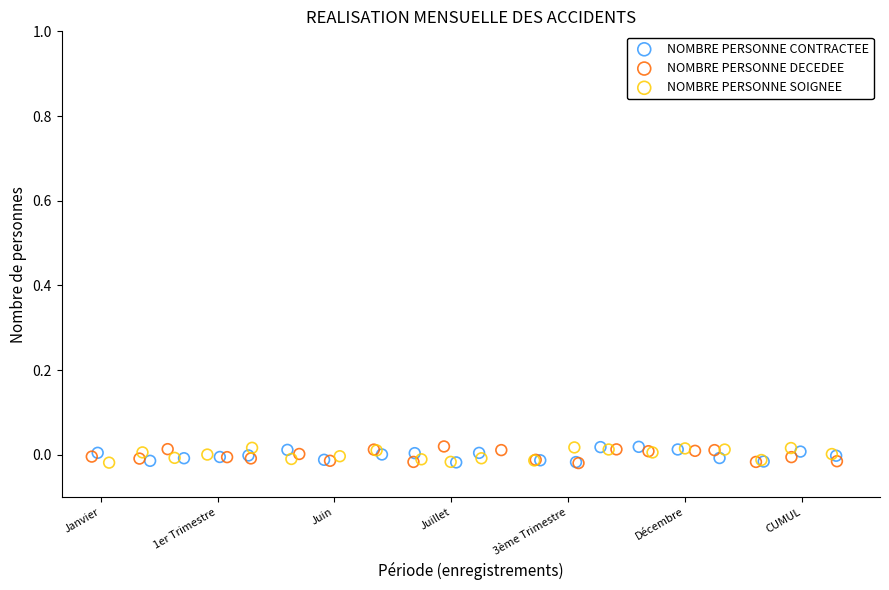

What are all the series names shown in the legend?

NOMBRE PERSONNE CONTRACTEE, NOMBRE PERSONNE DECEDEE, NOMBRE PERSONNE SOIGNEE